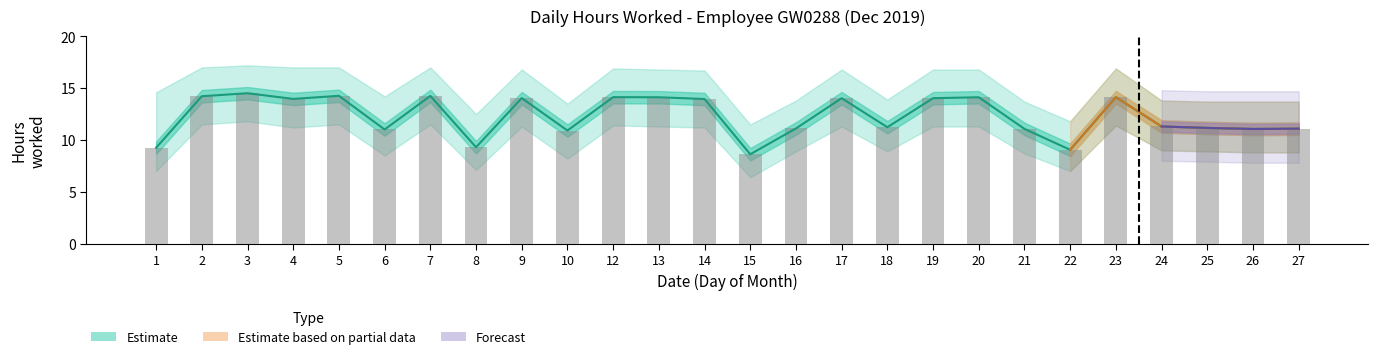

True or false: hours_worked has a value of 23.6 at 14.

False